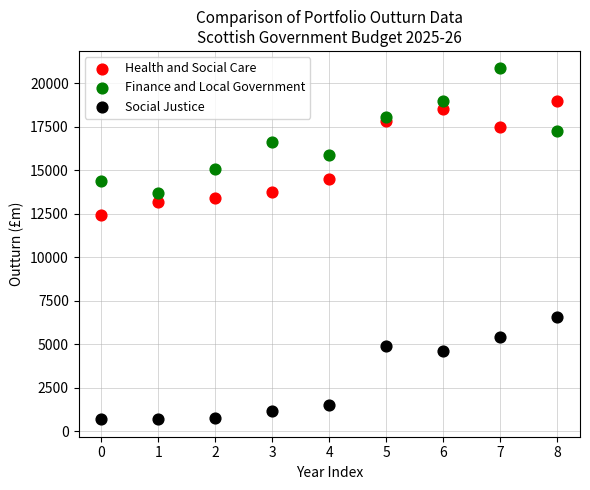

Which series contains the highest Y value?

Finance and Local Government